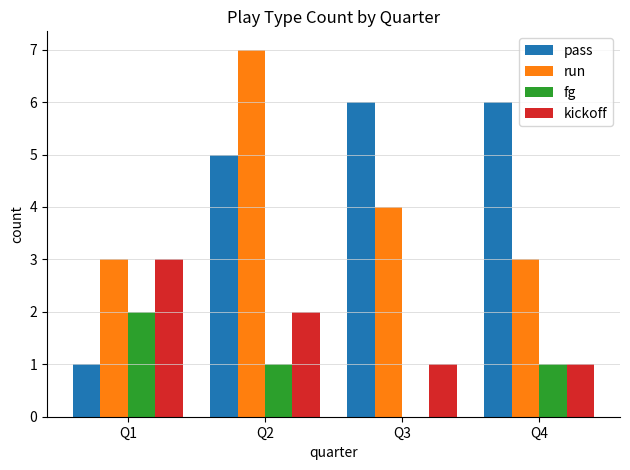

The run series shows 3 at Q1. True or false?

True